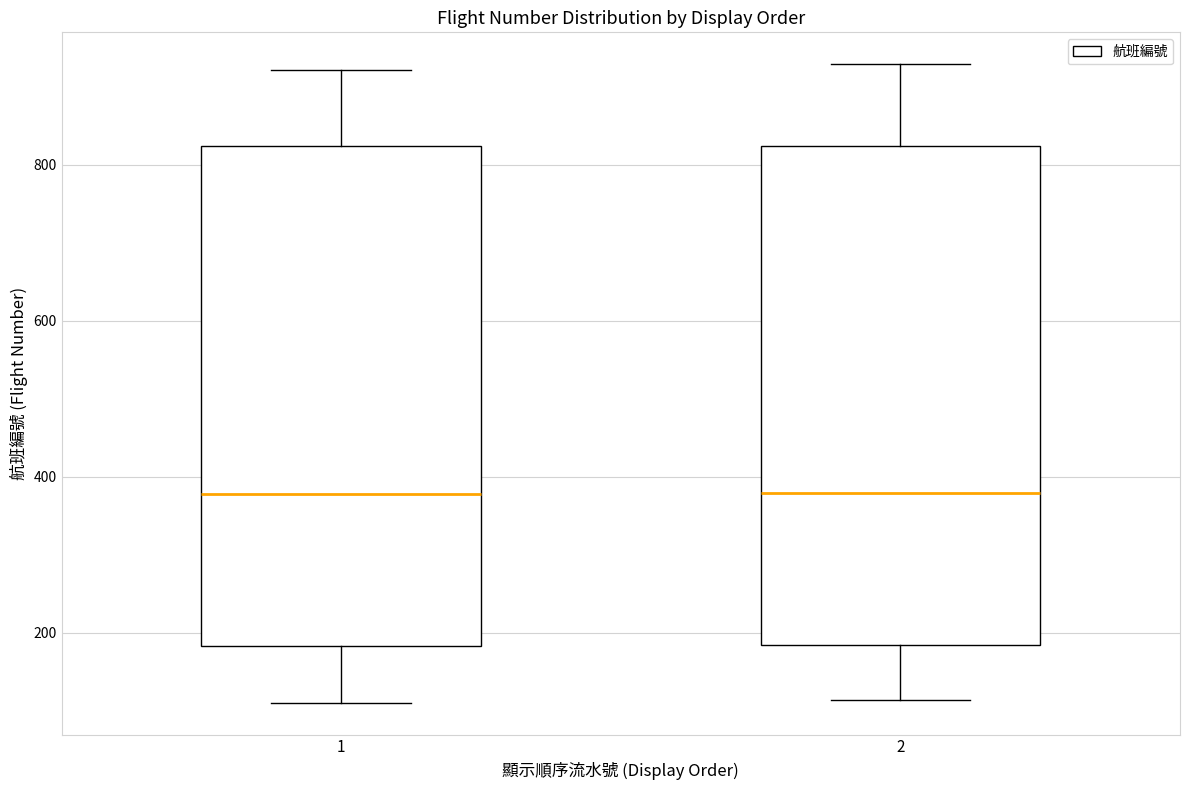

Where does the upper whisker of the box at x = 1 end on the y-axis? The values are not printed on the chart, so give them approximately, as read against the axis.

920